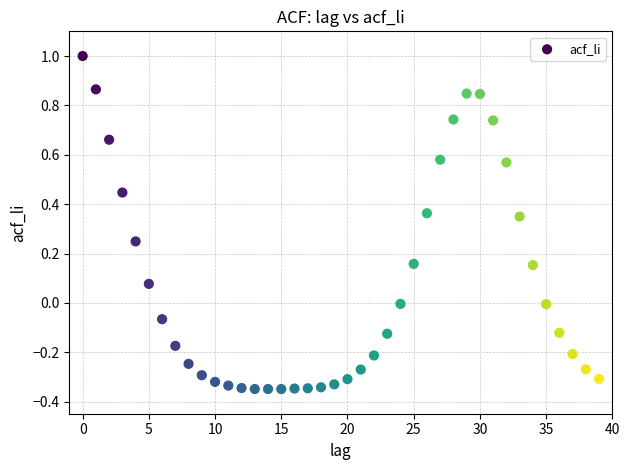

What is the range of Y values (max minus min)?

1.3